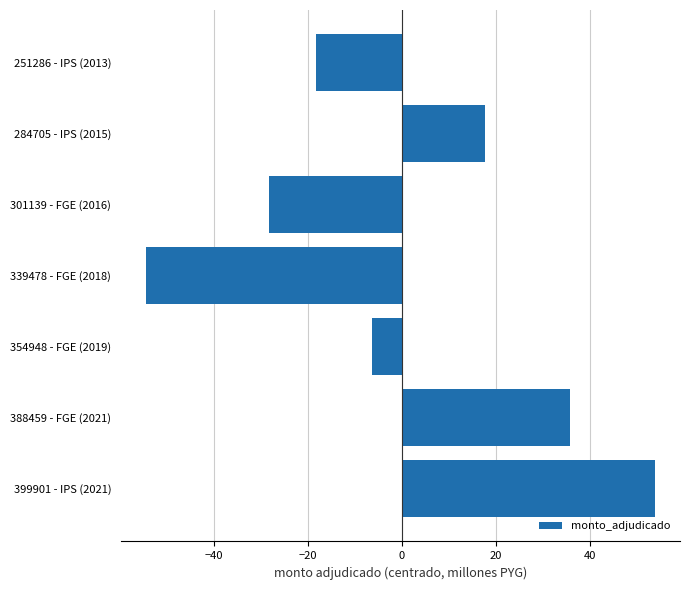

Which label corresponds to the largest value in the chart?

399901 - IPS (2021)